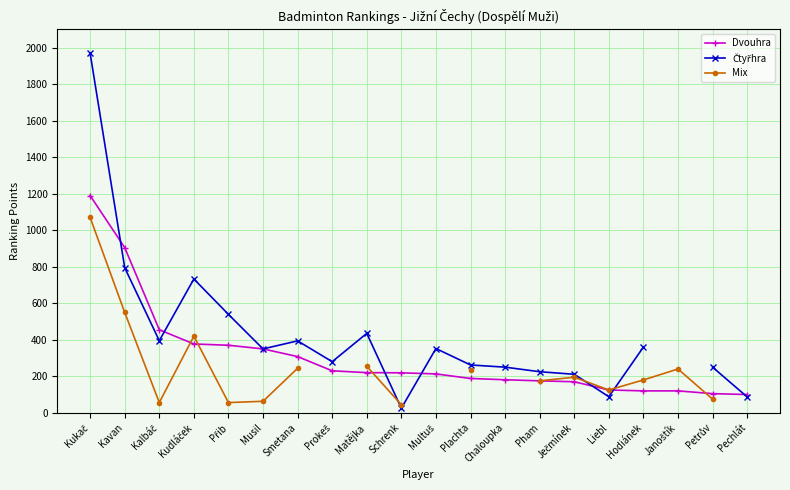

The value of Dvouhra at Musil is 524. True or false?

False